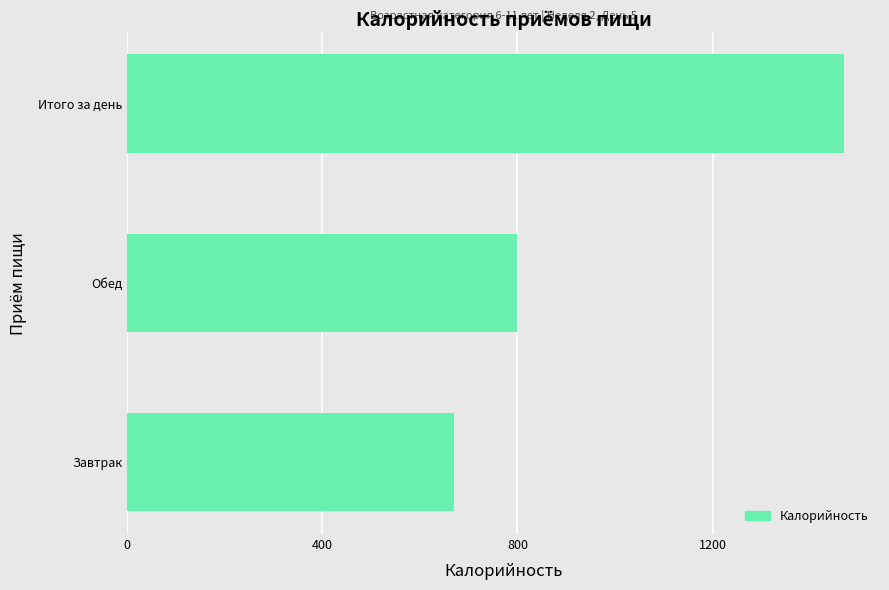

What is the change in value from Обед to Итого за день?

+670